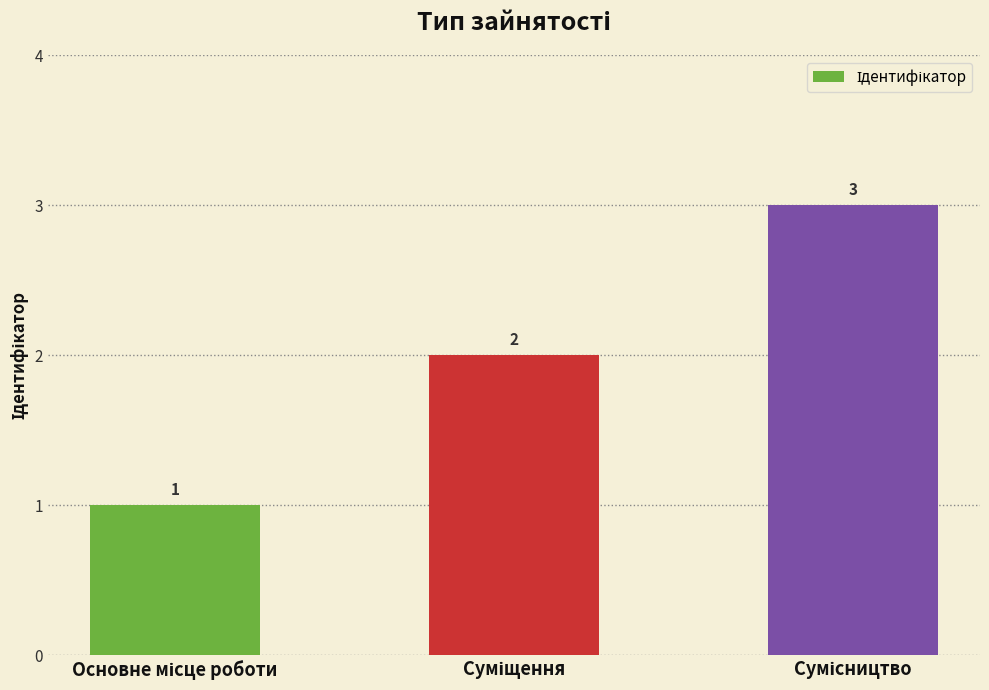

What is the sum of all values?

6